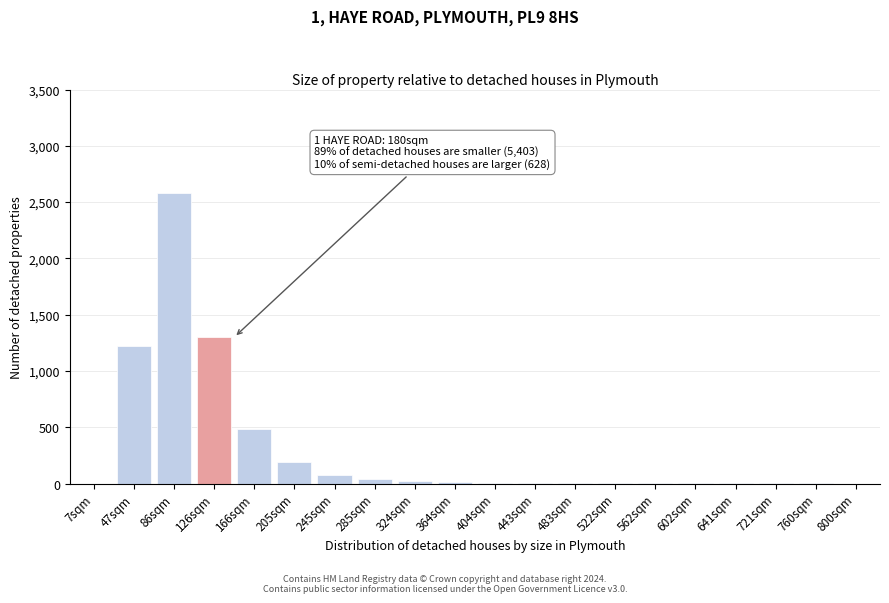

The chart shows a value of 3 at 483sqm. True or false?

True